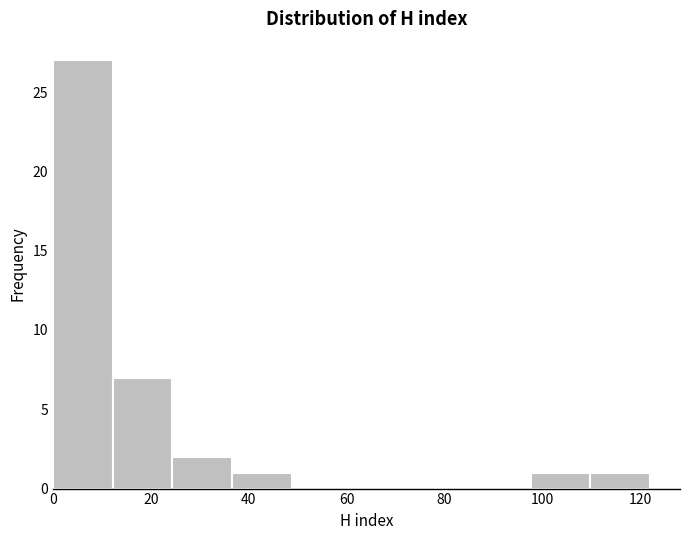

Reading left to right, transcribe this chart: for each bar, give the range it covers on the x-axis and its height. Neither the bar edges nor the heights are printed on the chart, so give them approximately, as read against the axes.

0.0 to 12.2: 27
12.2 to 24.4: 7
24.4 to 36.6: 2
36.6 to 48.8: 1
48.8 to 61.0: 0
61.0 to 73.2: 0
73.2 to 85.4: 0
85.4 to 97.6: 0
97.6 to 109.8: 1
109.8 to 122.0: 1